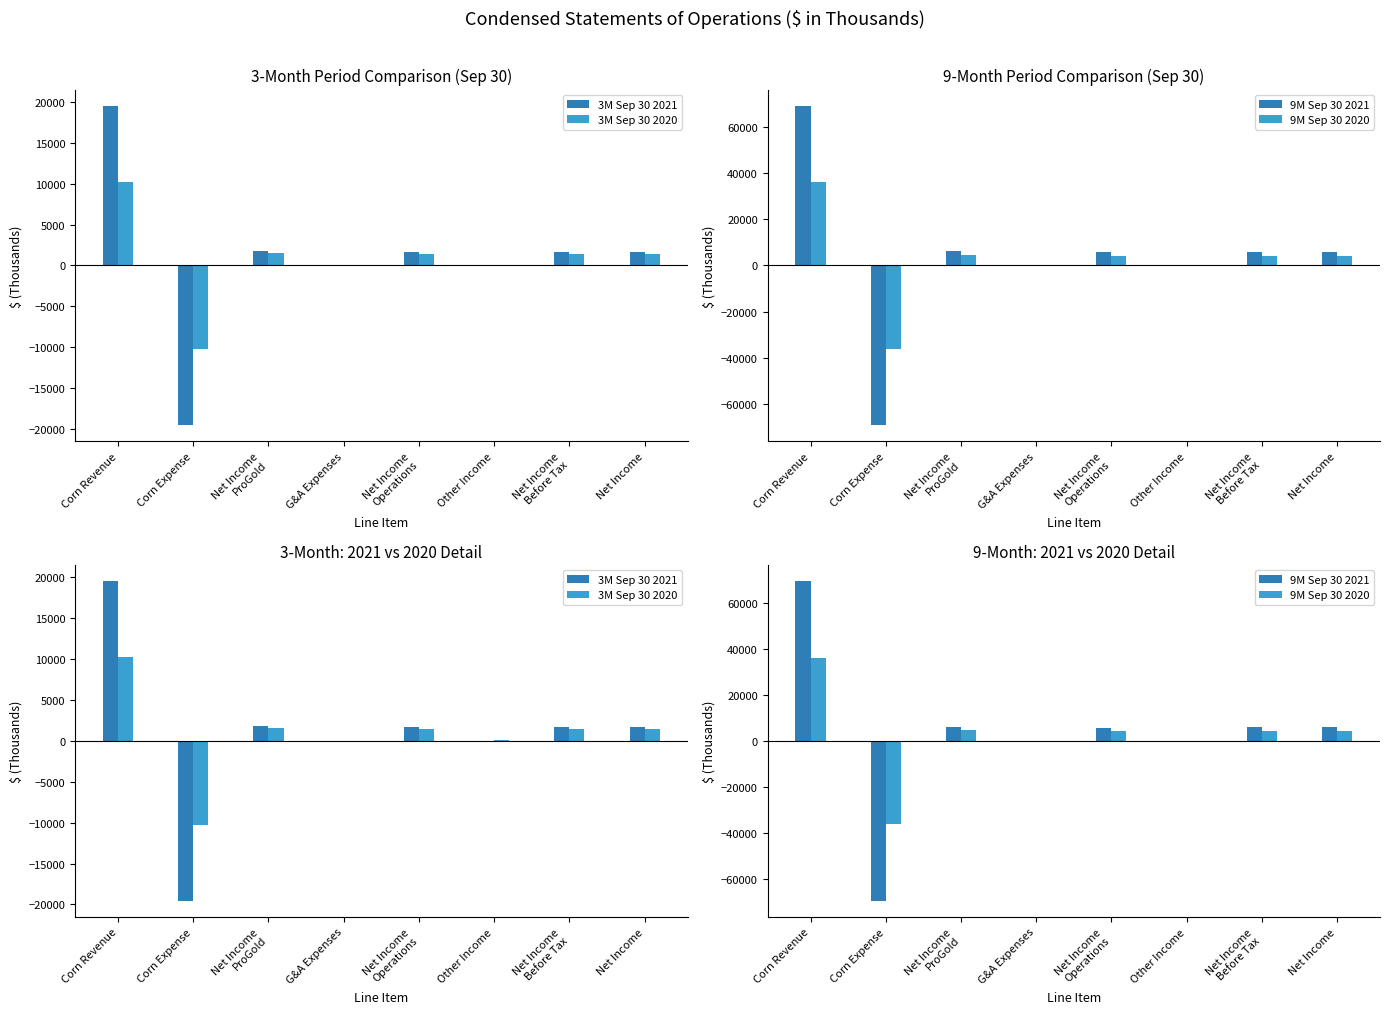

What is the label of the 7th bar from the right?

Corn Expense